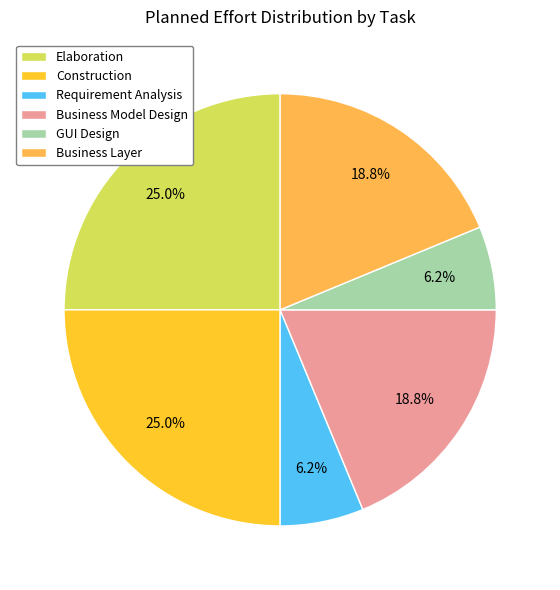

Combined, do Business Model Design and Construction account for over 50%?

No